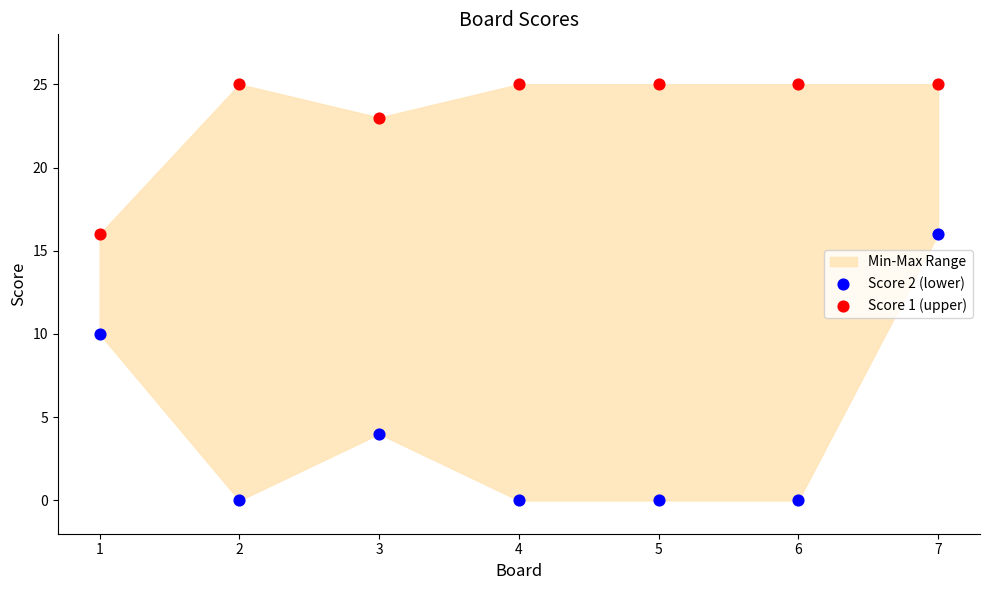

Which series has the widest spread of Y values?

Score 2 (lower)